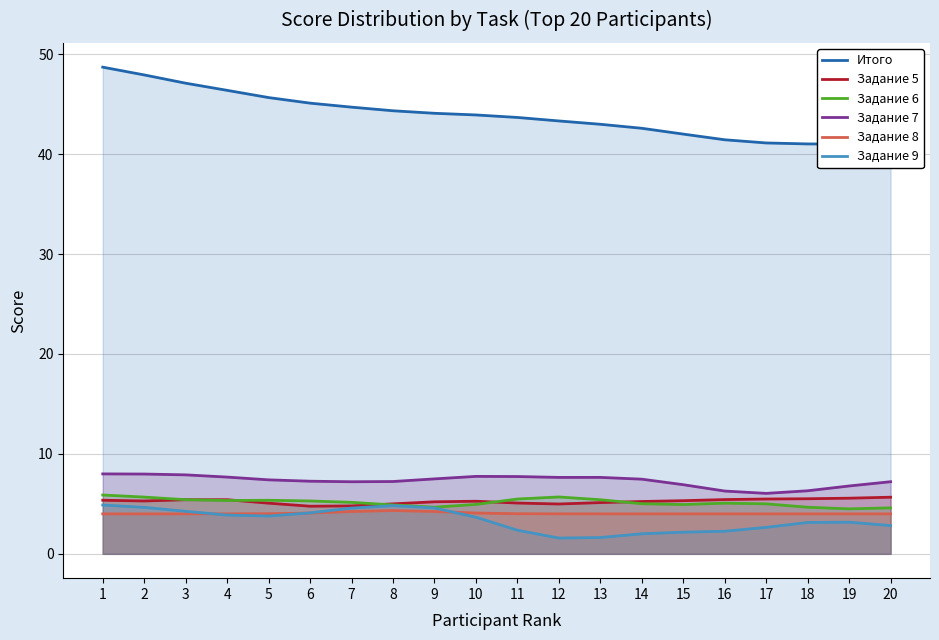

How many lines are shown in the chart?

6